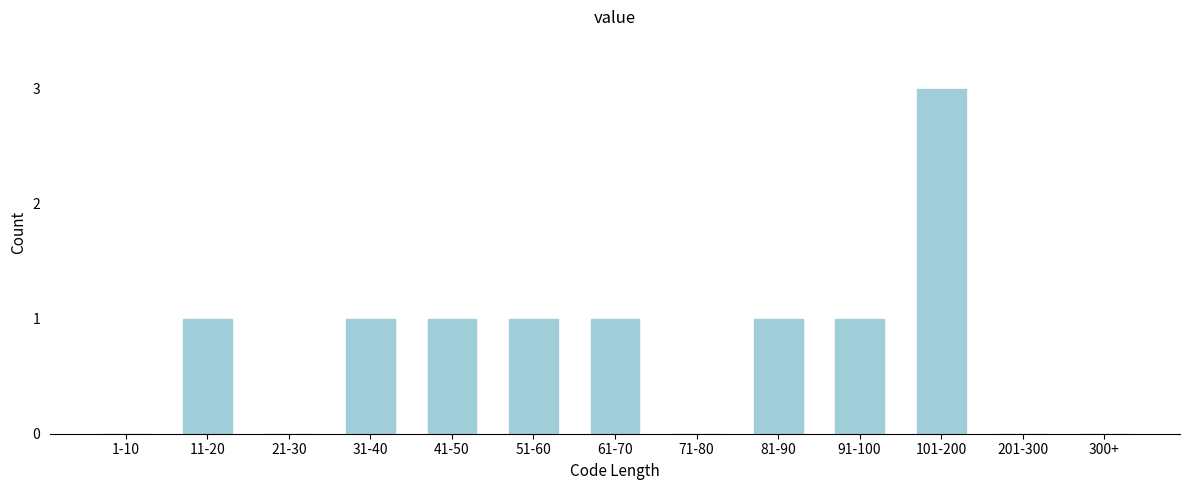

Reading left to right, list all the values displayed in this chart.

1-10=0	11-20=1	21-30=0	31-40=1	41-50=1	51-60=1	61-70=1	71-80=0	81-90=1	91-100=1	101-200=3	201-300=0	300+=0